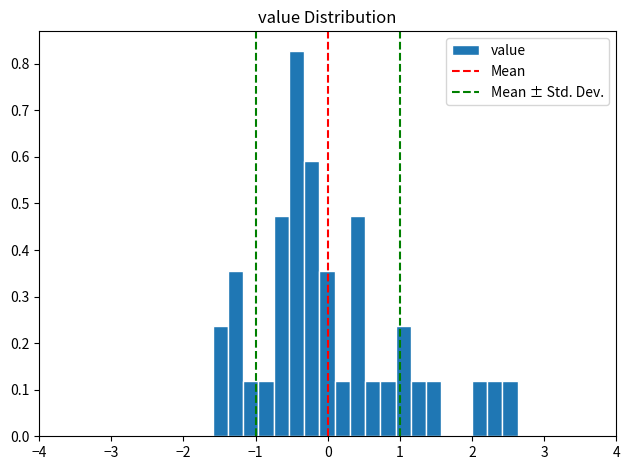

Around what value on the x-axis is the tallest bar? Give the approximate position of its centre, as read against the axis.

-0.4